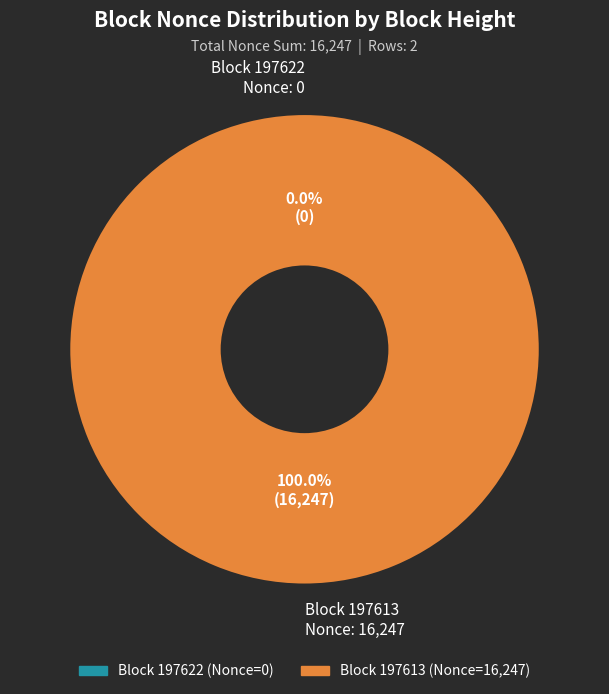

What is the largest slice in the pie chart?

197613